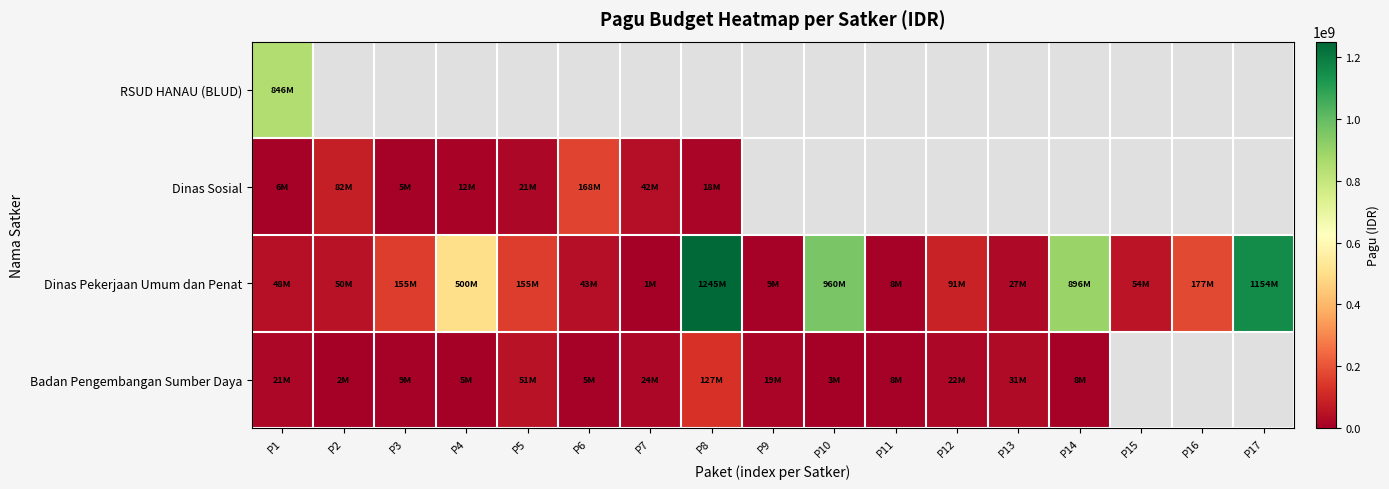

At how many categories does at least one series exceed 286278618?

6